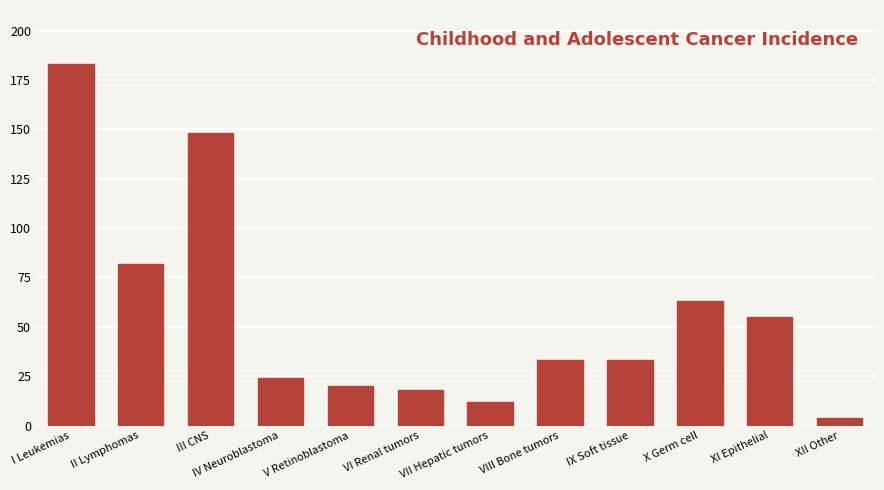

Which category has the lowest value across all series?

XII Other